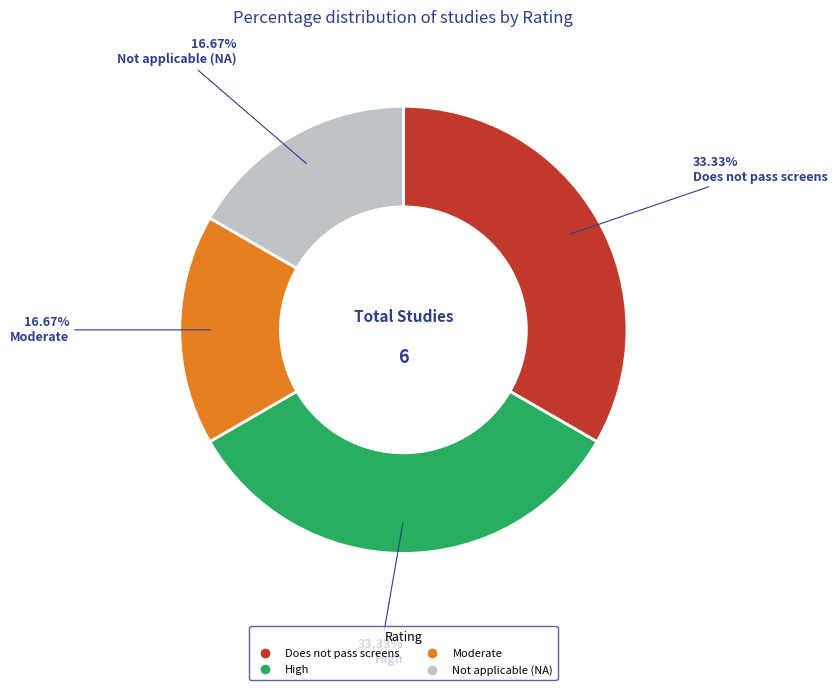

Is there any slice that represents more than half of the pie?

No